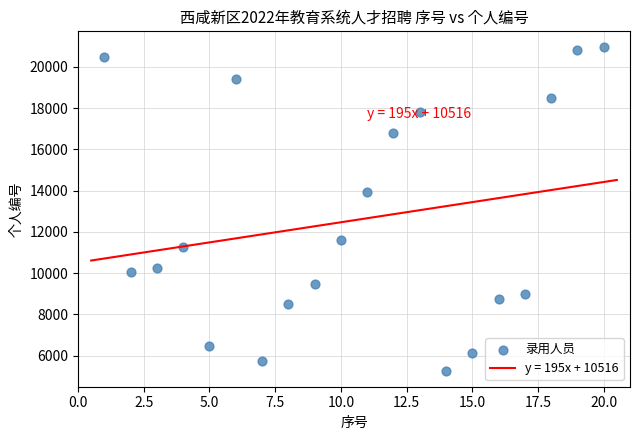

What is the range of Y values (max minus min)?

15653